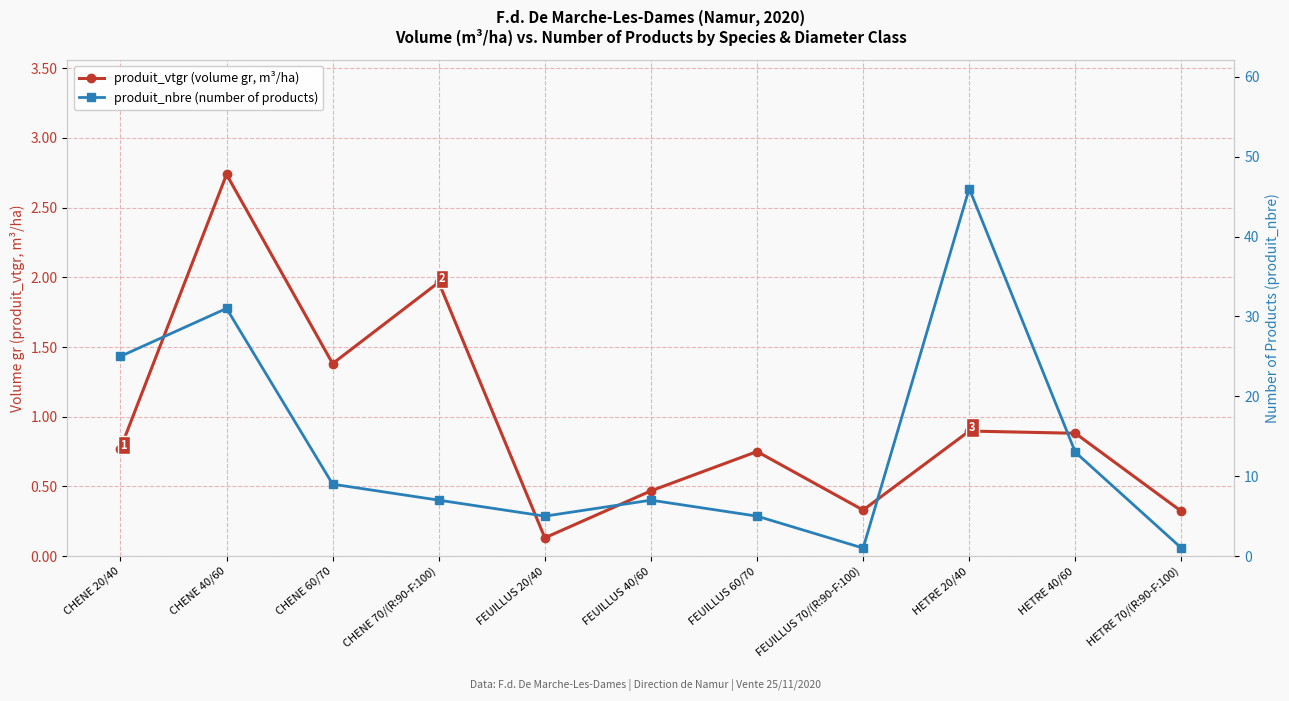

Where is produit_vtgr (volume gr, m³/ha) nearest to the value 1?

HETRE 20/40